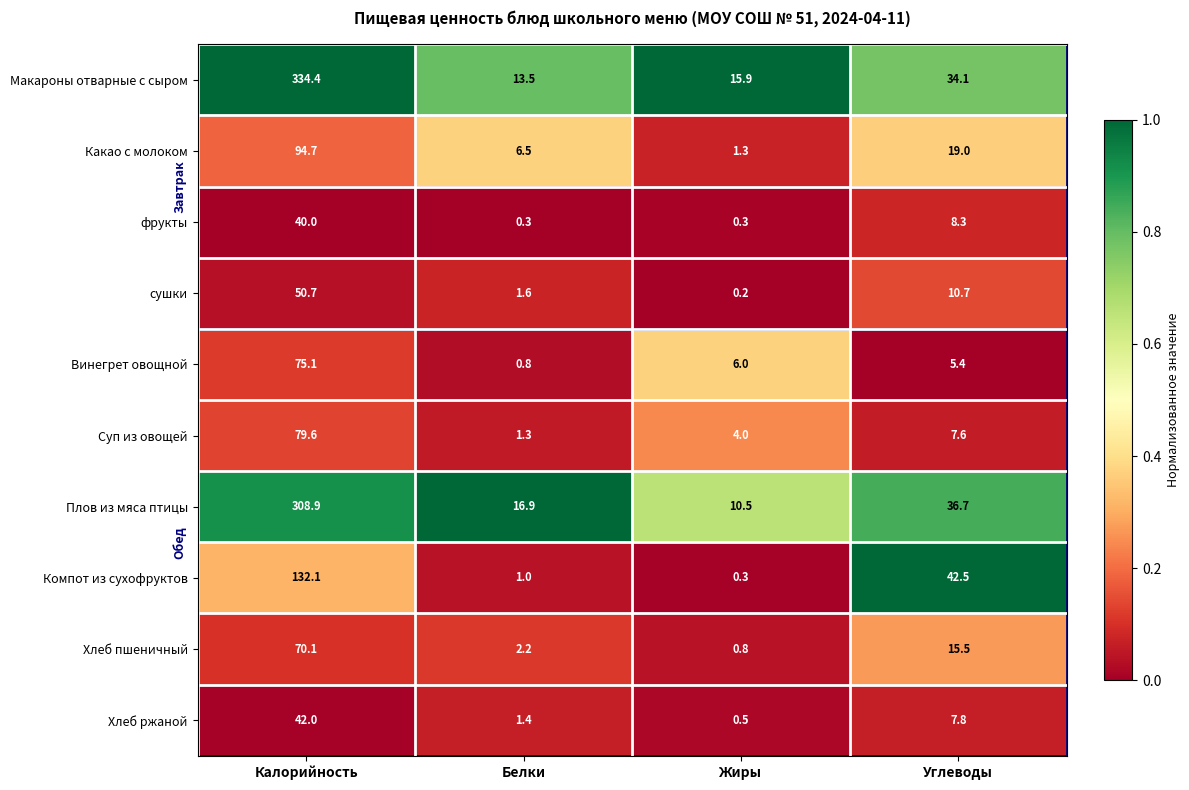

What is the difference between the maximum and second lowest values in the Компот из сухофруктов series?

131.1